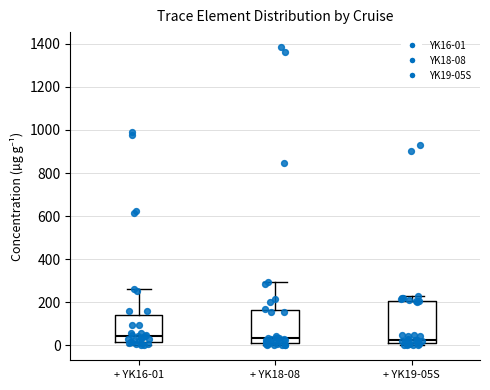

Reading left to right, transcribe this box plot: for each box, give where its median line is, the range the box spans, and where its two whiskers end, as read against the y-axis. The values are not printed on the chart, so give them approximately, as read against the axis.

+ YK16-01: median 40, box 20 to 140, whiskers 0 to 260
+ YK18-08: median 40, box 0 to 160, whiskers 0 (just below the box's lower edge) to 300
+ YK19-05S: median 20 (just above the box's lower edge), box 20 to 200, whiskers 0 to 240